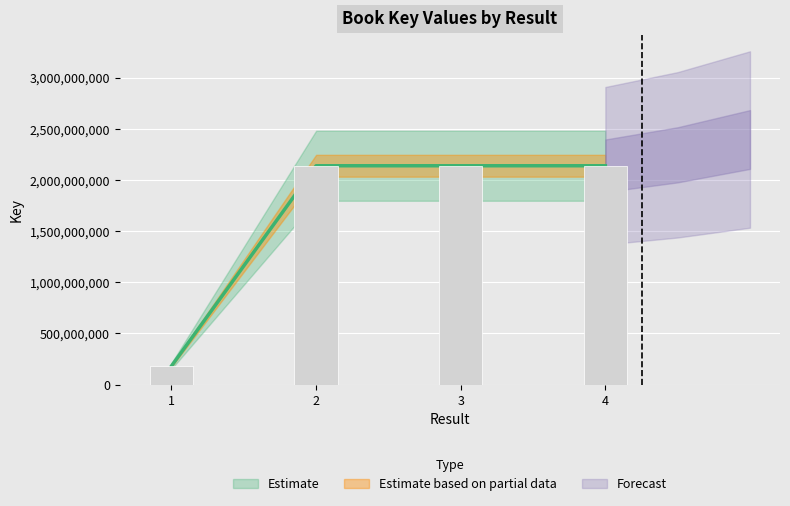

What is the smallest value displayed?

181020305